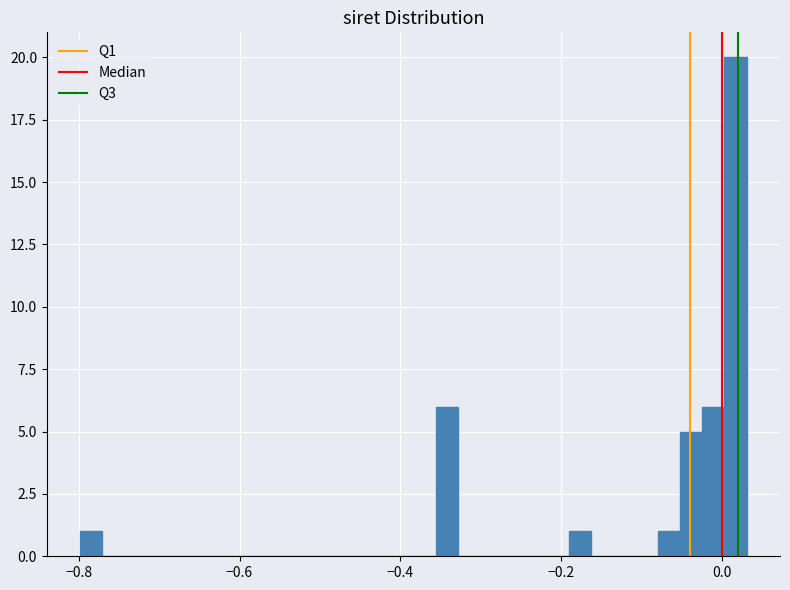

Read against the x-axis, roughly where is the centre of the tallest bar?

0.02